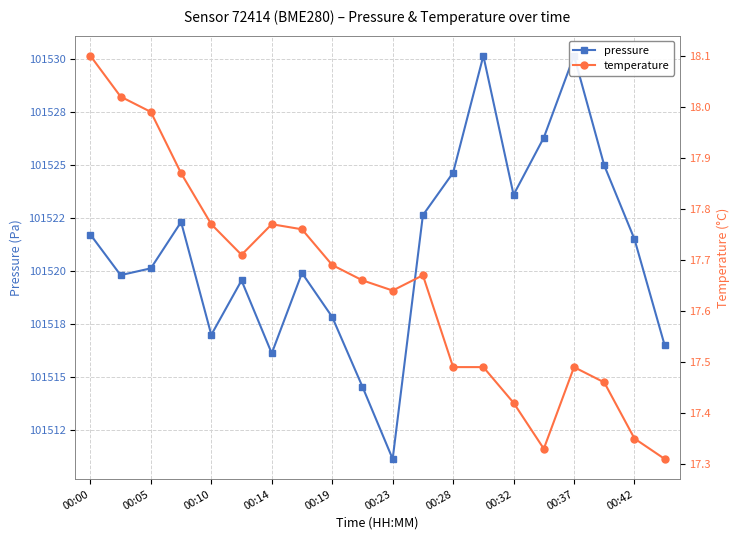

How many distinct data groups are displayed?

2